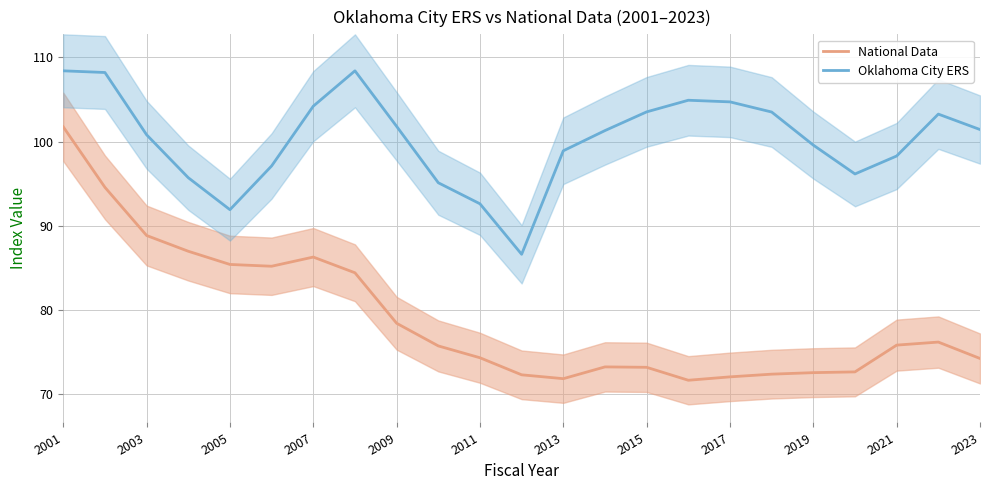

How many lines are shown in the chart?

2